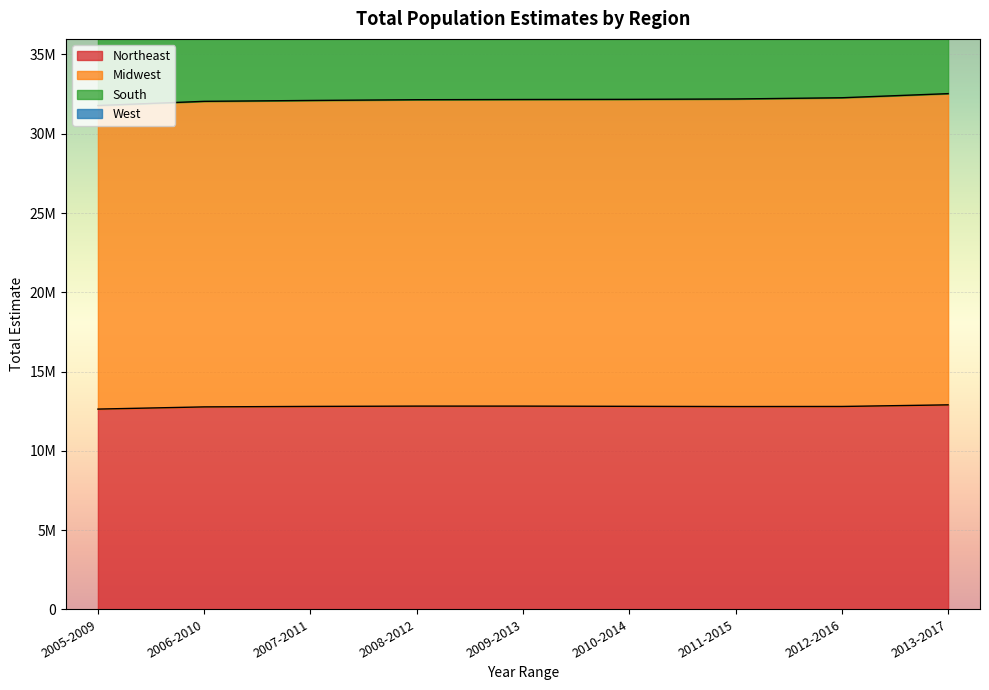

True or false: Northeast and West cross at least once.

False